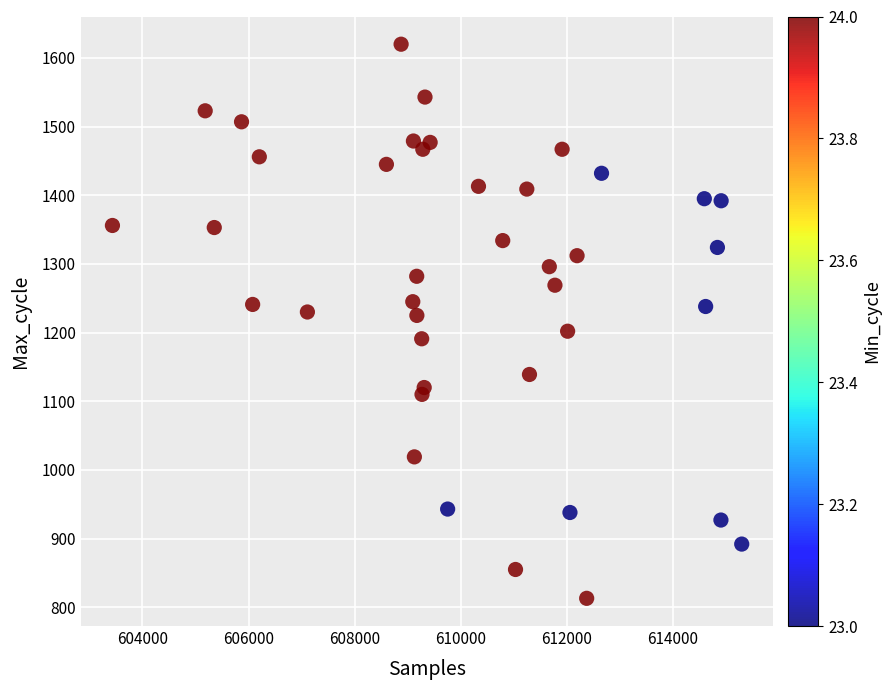

What is the range of X values (max minus min)?

11859